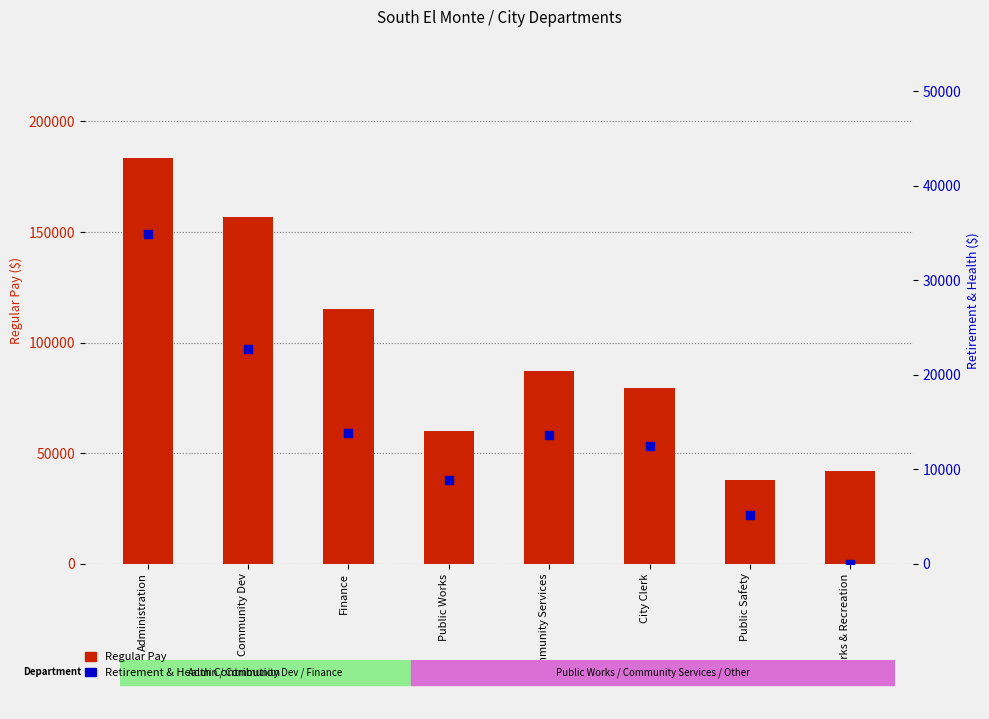

At how many categories does at least one series exceed 107701?

3